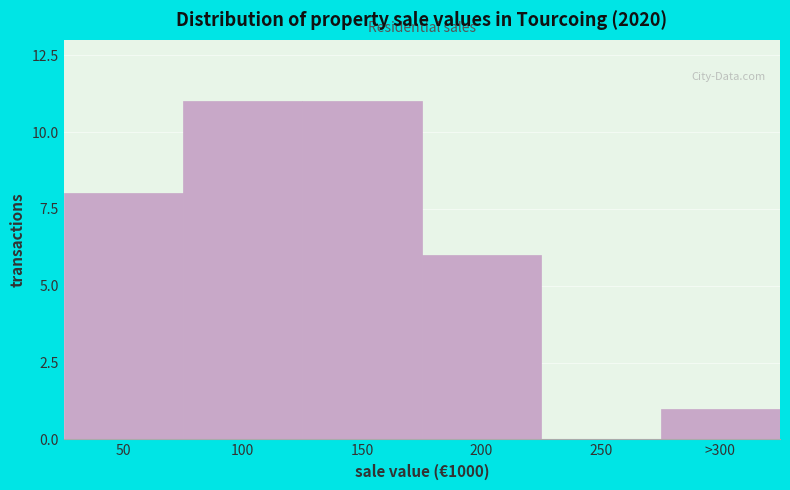

Reading left to right, list all the values displayed in this chart.

50=8	100=11	150=11	200=6	250=0	>300=1